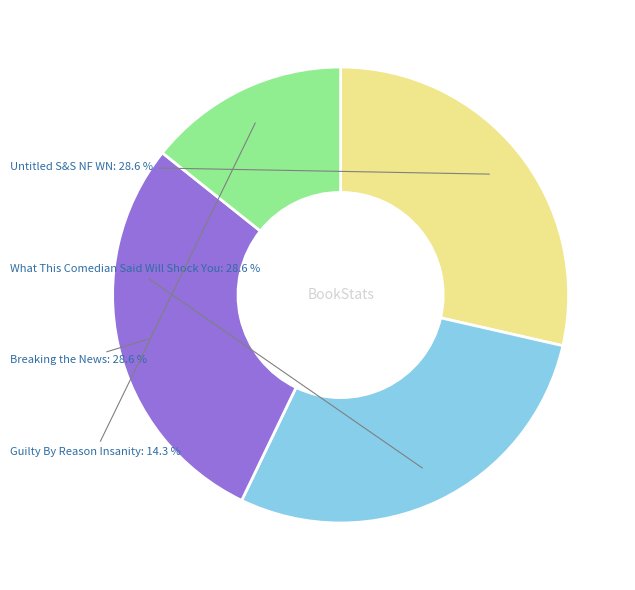

Is there any slice that represents more than half of the pie?

No